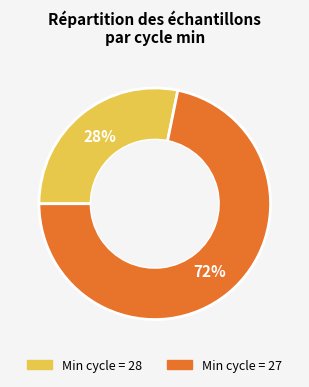

To the nearest percent, what is the average slice percentage?

50%